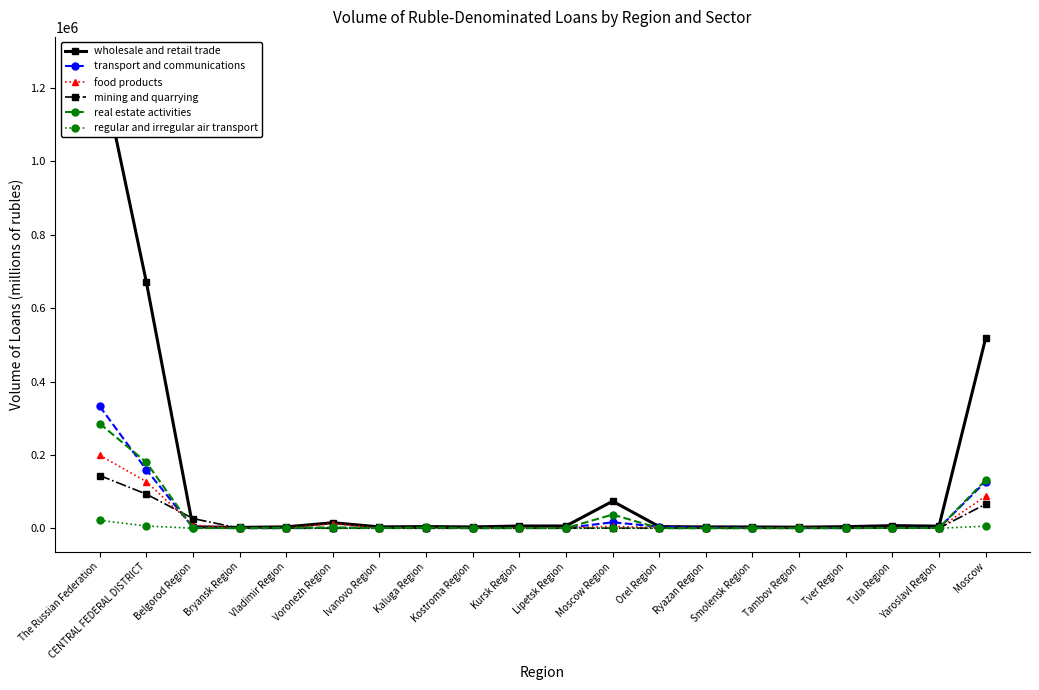

Is this an area chart (filled region under the line)?

No